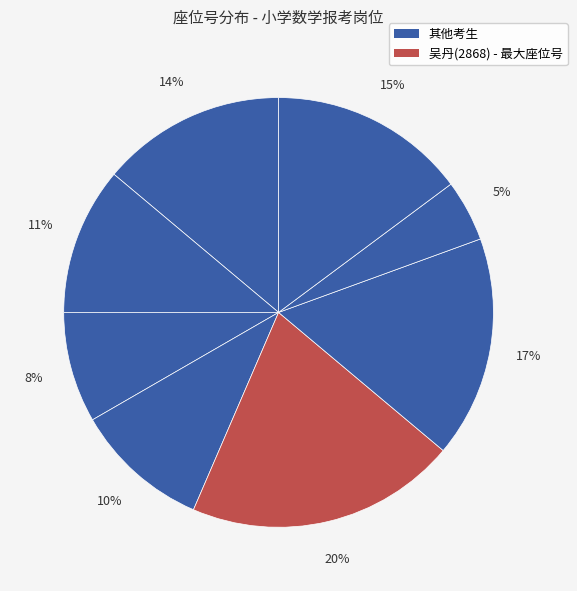

How many slices are in this pie chart?

8